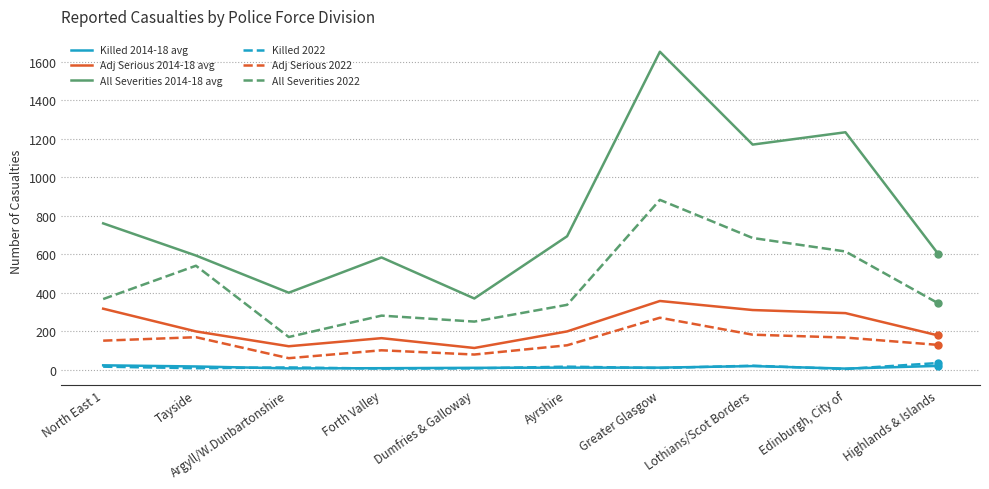

True or false: All Severities 2022 and Adj Serious 2014-18 avg intersect in this chart.

False